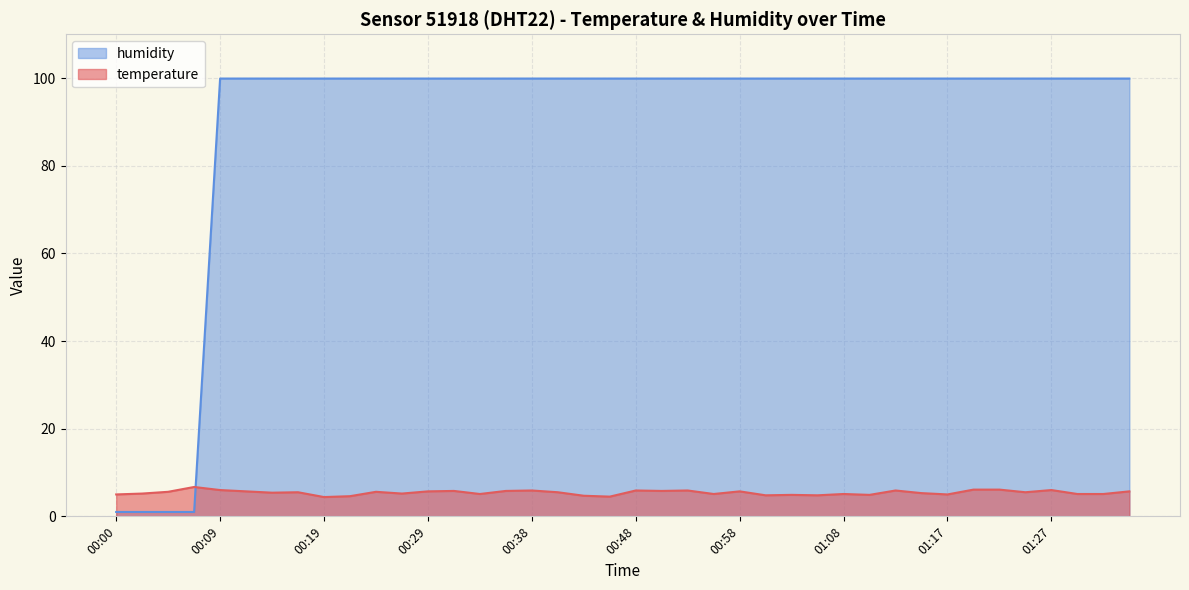

Where is the first local minimum for temperature?

00:14